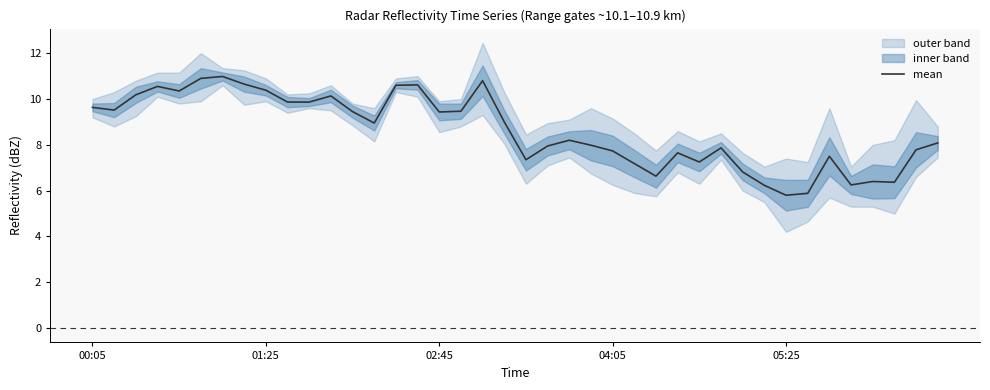

Reading left to right, list all the values displayed in this chart.

9.6	9.5	10.2	10.5	10.3	10.9	11.0	10.7	10.4	9.9	9.9	10.1	9.5	9.0	10.6	10.6	9.4	9.5	10.8	9.0	7.3	8.0	8.2	8.0	7.7	7.2	6.6	7.6	7.2	7.9	6.8	6.2	5.8	5.9	7.5	6.2	6.4	6.4	7.8	8.1